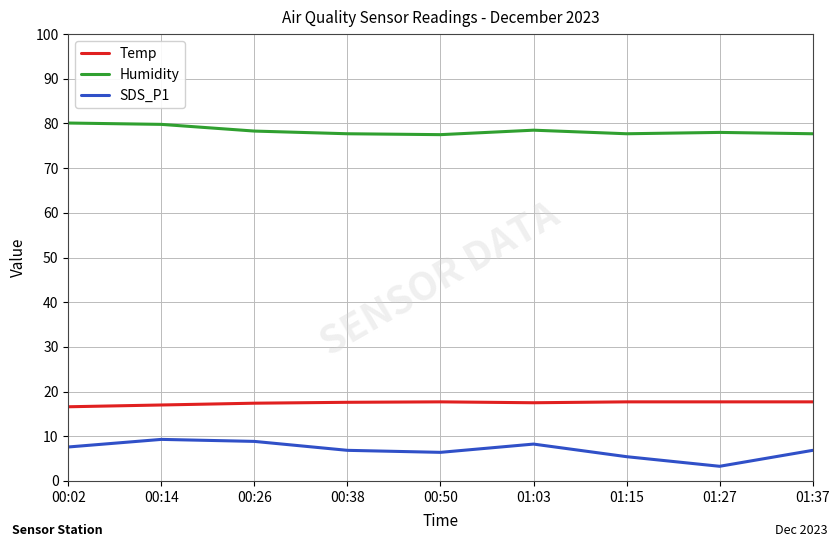

What is the spread (max minus min) of values at 00:14?

70.5